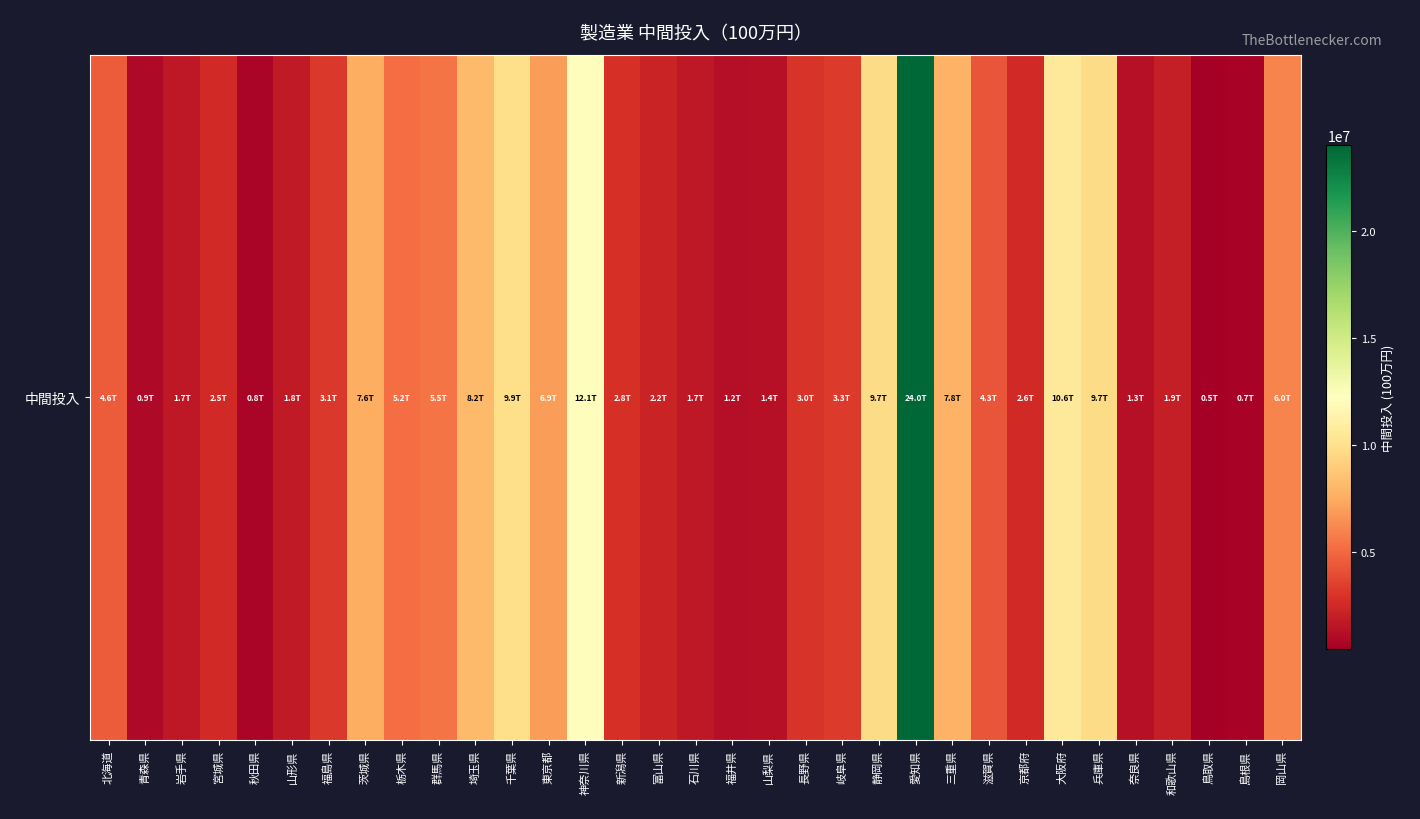

Reading left to right, transcribe all the data shown in this chart.

北海道=4593614	青森県=934681	岩手県=1660365	宮城県=2512055	秋田県=754386	山形県=1796640	福島県=3133978	茨城県=7572129	栃木県=5219478	群馬県=5511625	埼玉県=8182449	千葉県=9895683	東京都=6929142	神奈川県=12147074	新潟県=2792539	富山県=2231076	石川県=1666947	福井県=1195727	山梨県=1368990	長野県=2977243	岐阜県=3301077	静岡県=9741129	愛知県=24034750	三重県=7778526	滋賀県=4274751	京都府=2565874	大阪府=10618113	兵庫県=9706996	奈良県=1307650	和歌山県=1946053	鳥取県=458291	島根県=692639	岡山県=6017660